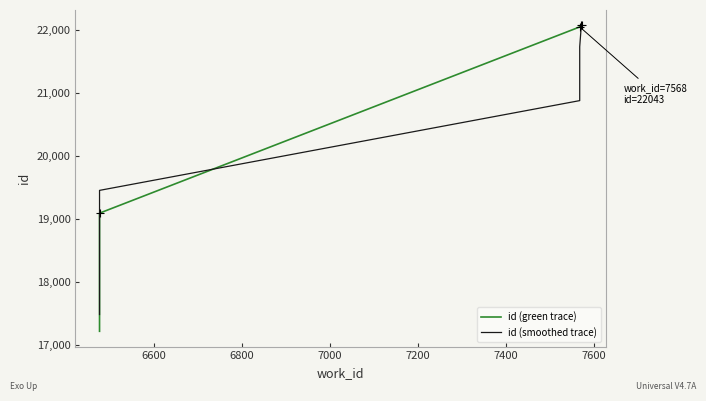

At which label is id (green trace) closest to 19643?

6800